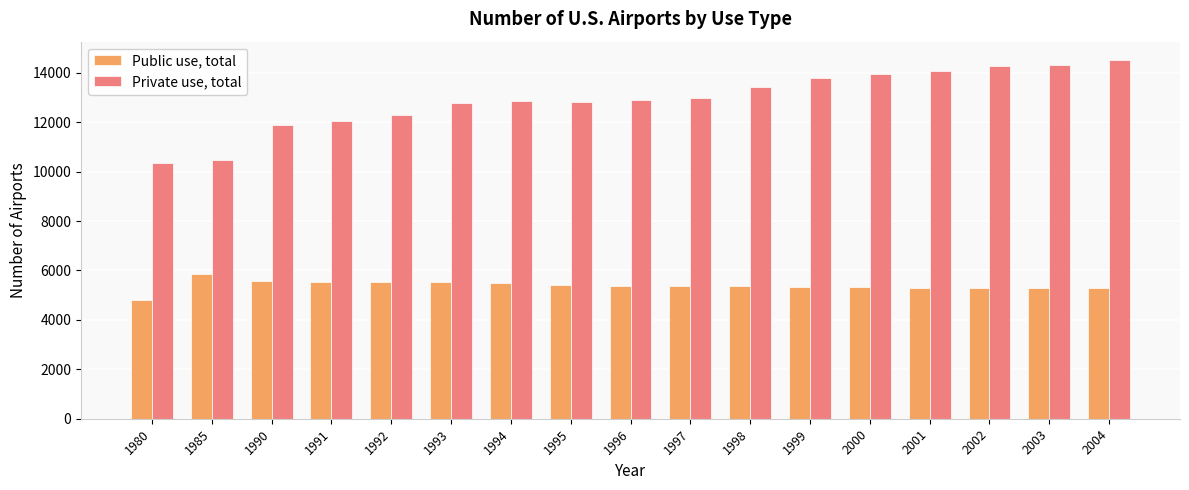

Read the Private use, total value at 1985, to the nearest 50.

10450